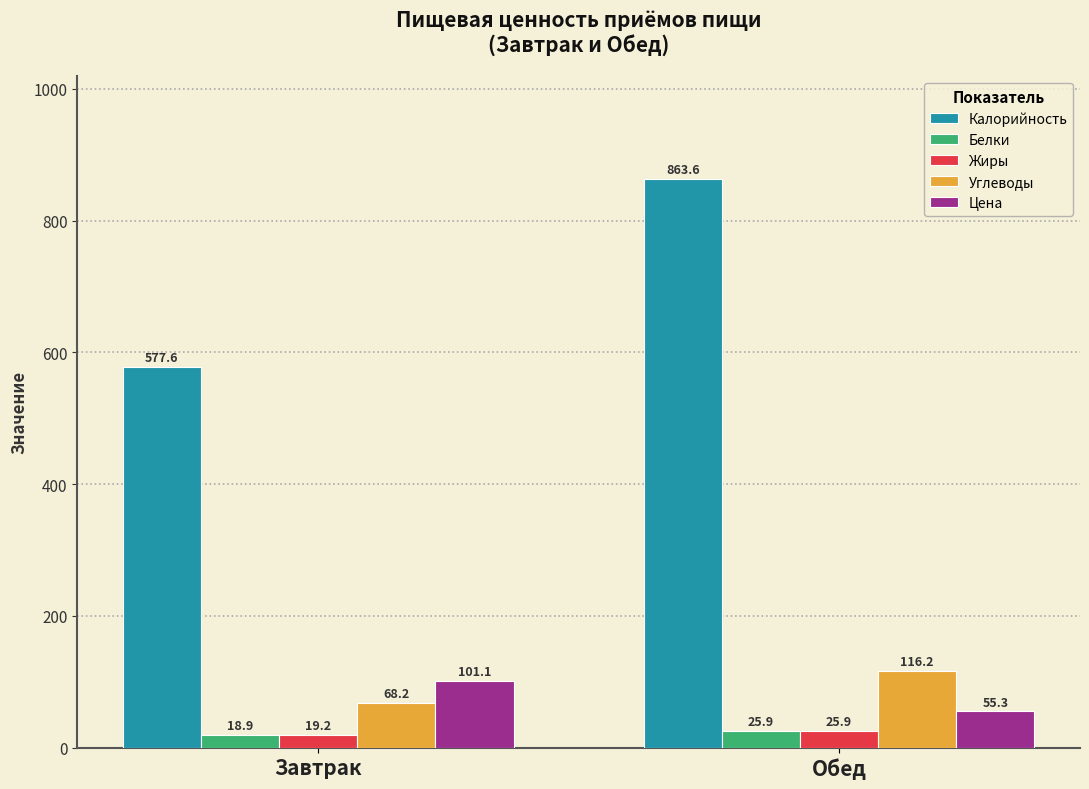

At which category is the sum across all series the highest?

Обед